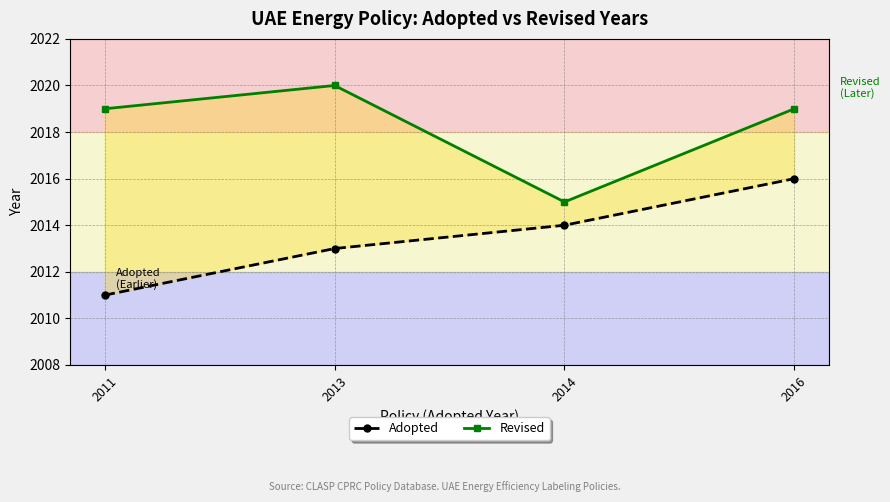

How many distinct data groups are displayed?

2